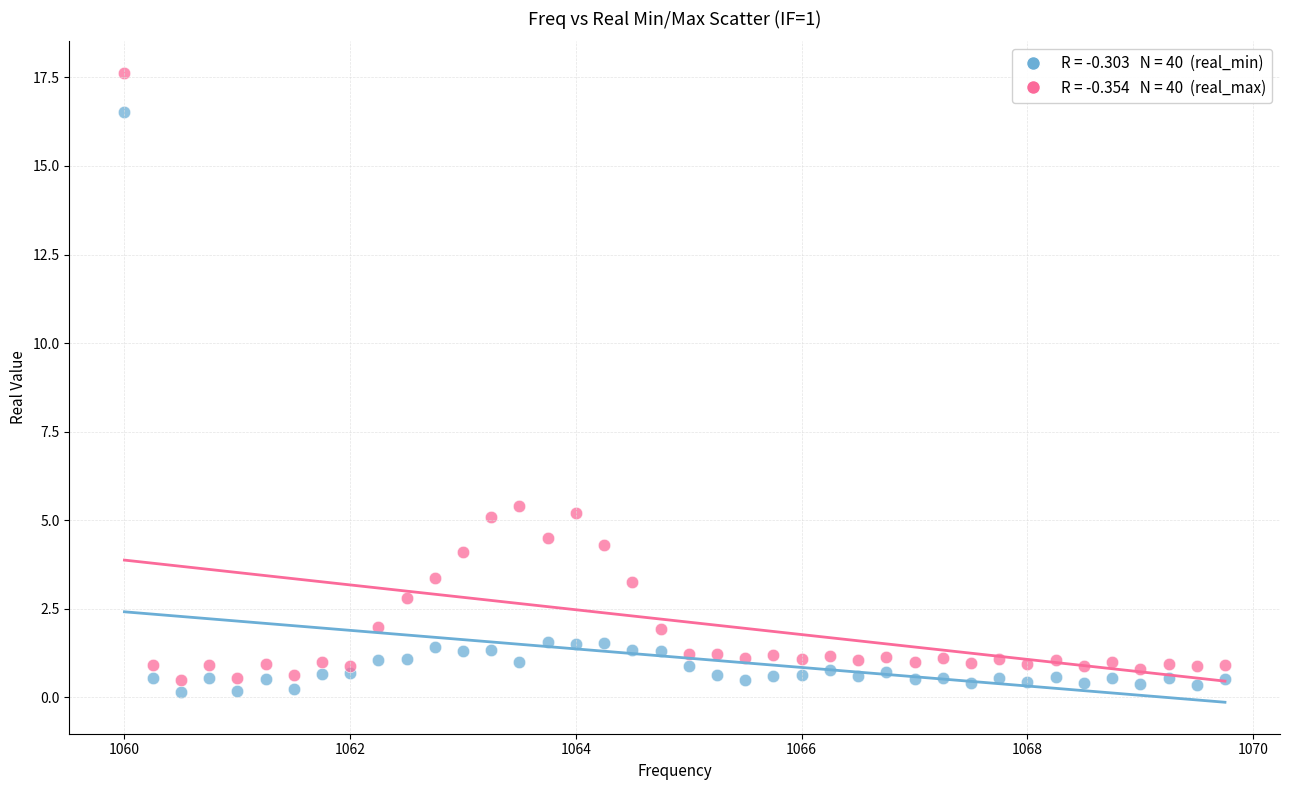

Across all data points, what is the range of X values (max minus min)?

9.8